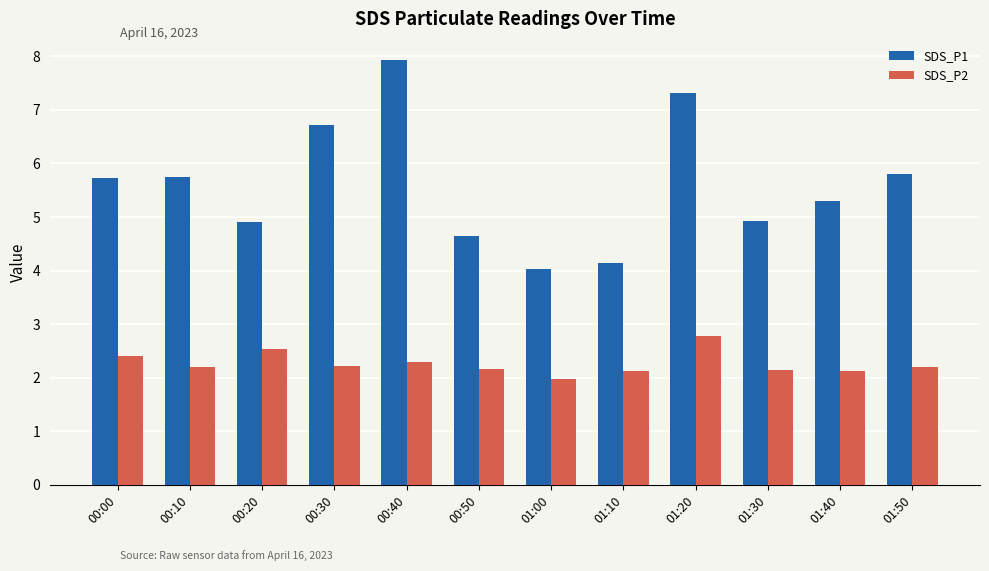

Which series has the widest spread of values?

SDS_P1